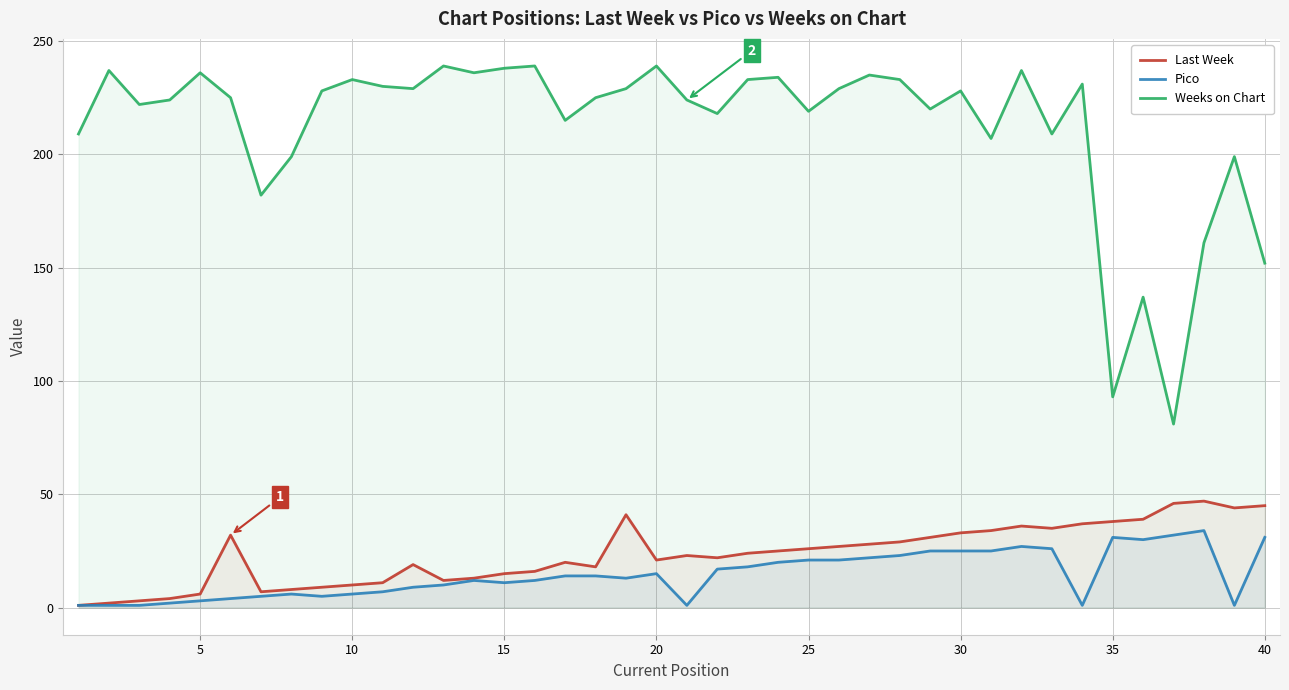

Rank the series by their maximum value, from lowest to highest.

Pico, Last Week, Weeks on Chart